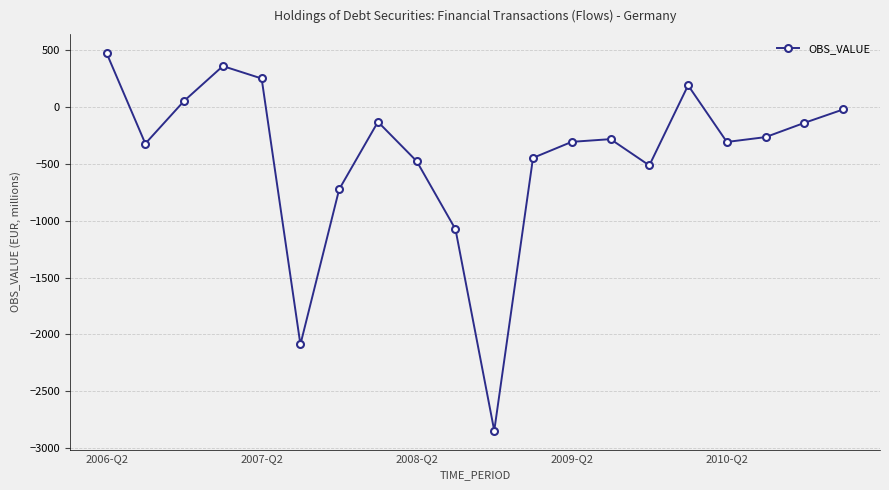

What is the maximum value shown in the chart?

477.6